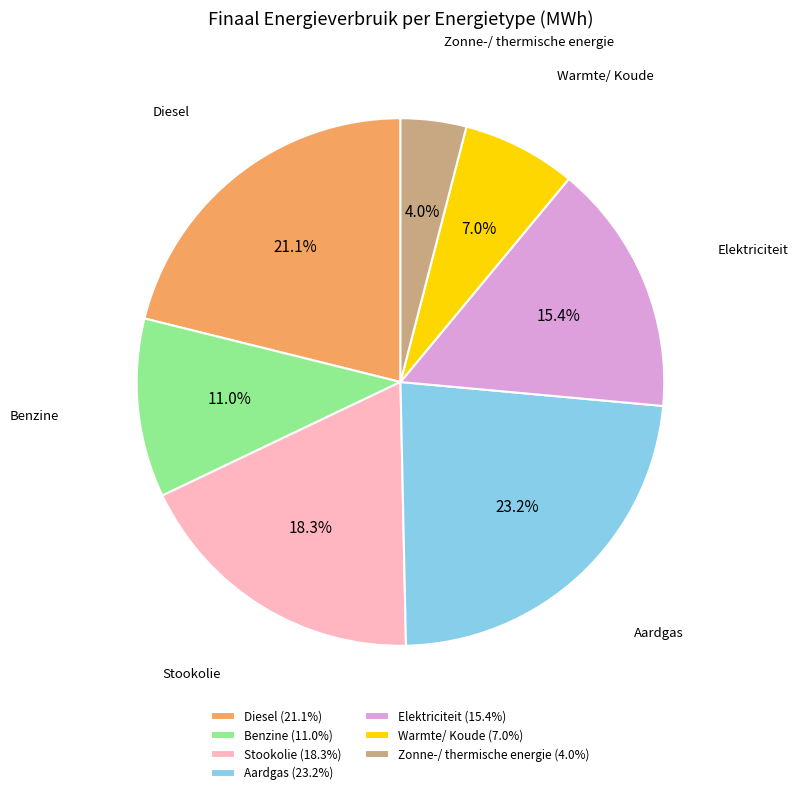

To the nearest percent, what portion does Elektriciteit represent?

15%